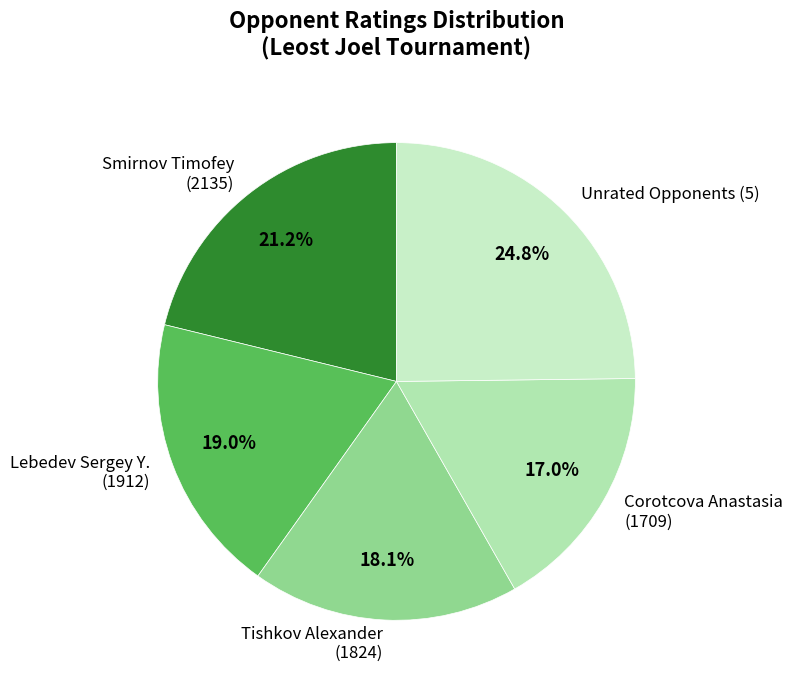

Approximately how many times larger is the value at Lebedev Sergey Y. (1912) compared to Smirnov Timofey (2135)?

0.9